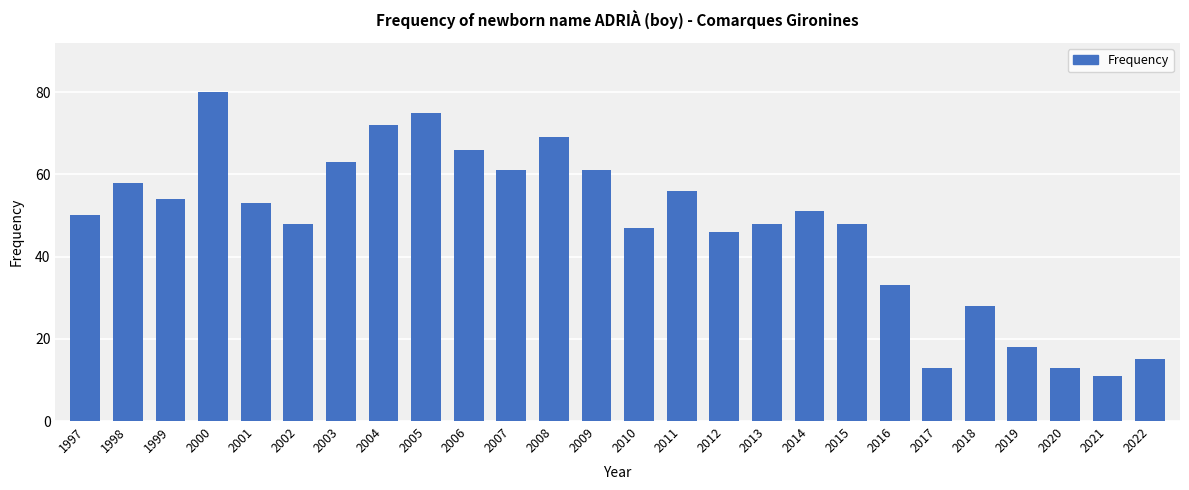

What is the minimum value shown in the chart?

11